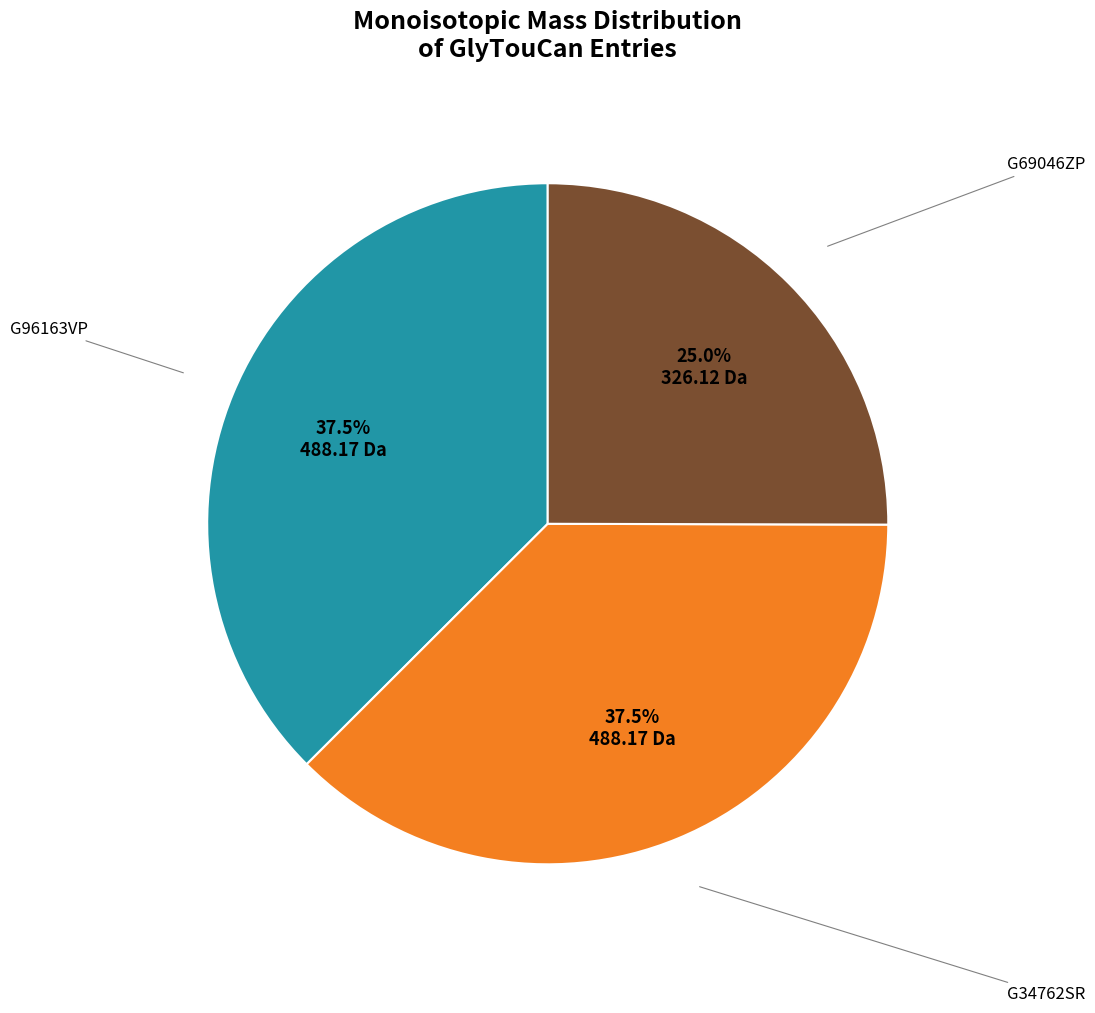

Does any single category account for the majority?

No